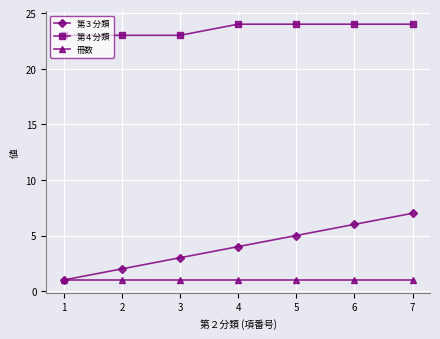

What is the difference between the second highest and second lowest values in the 第３分類 series?

4